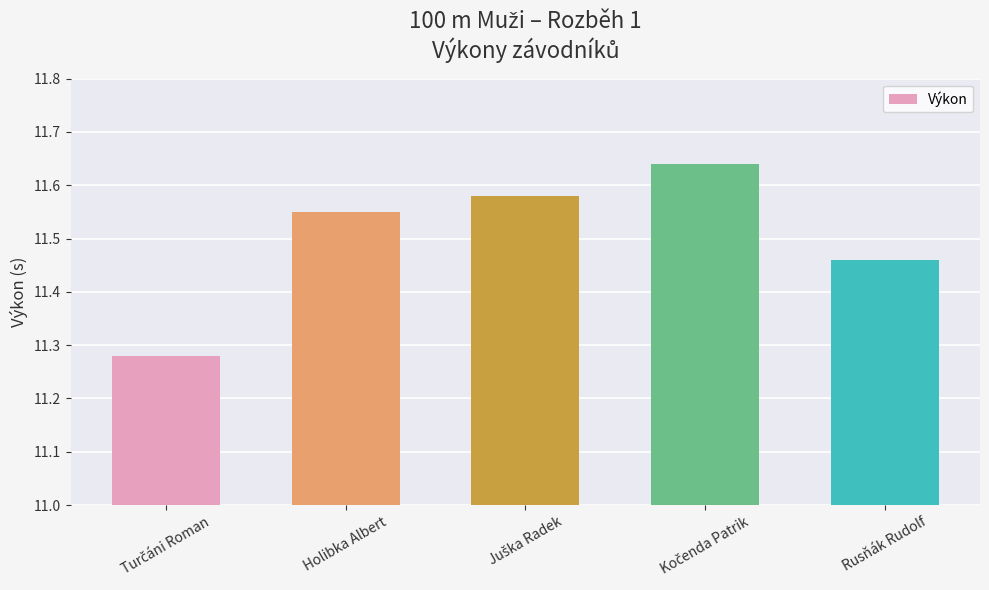

Approximately how many times larger is the value at Holibka Albert compared to Rusňák Rudolf?

1.0